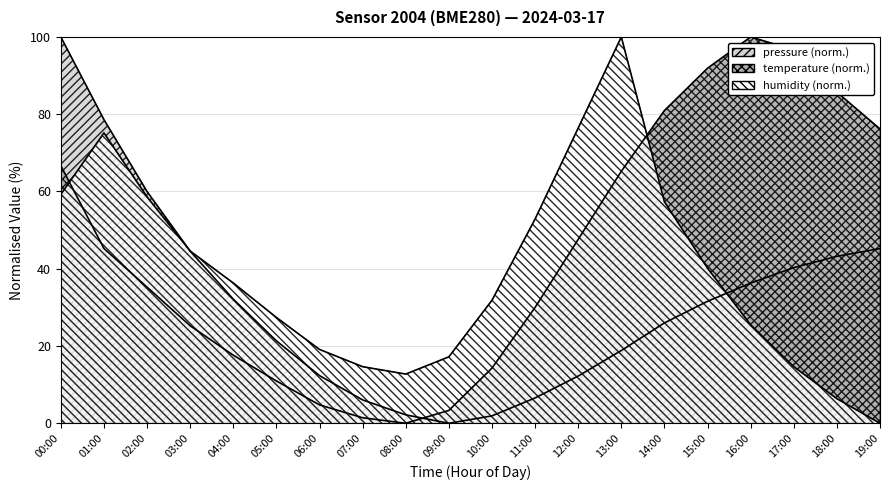

Between 16:00 and 04:00, which is larger?

16:00